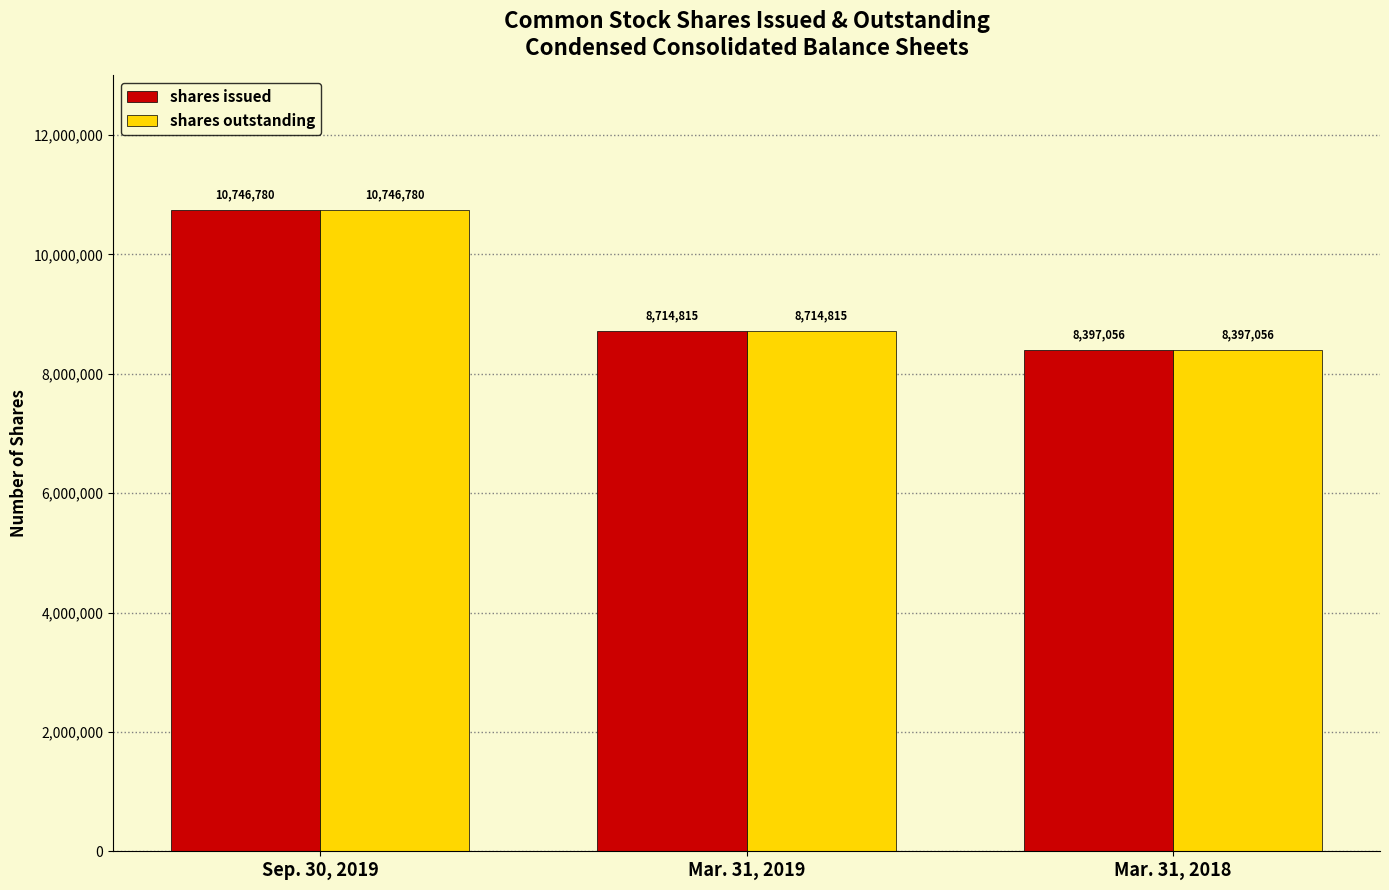

What is the label of the 1st bar from the left?

Sep. 30, 2019